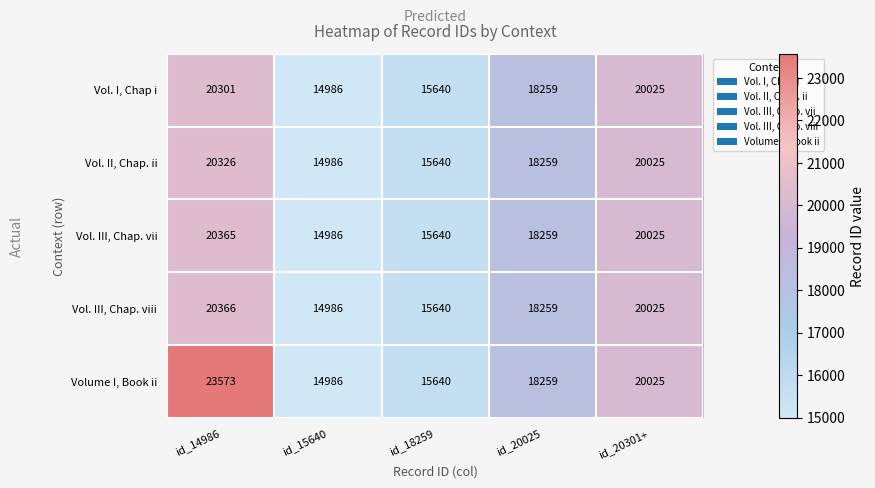

What is the sum of the Vol. I, Chap i values at id_20025 and id_14986?

38560